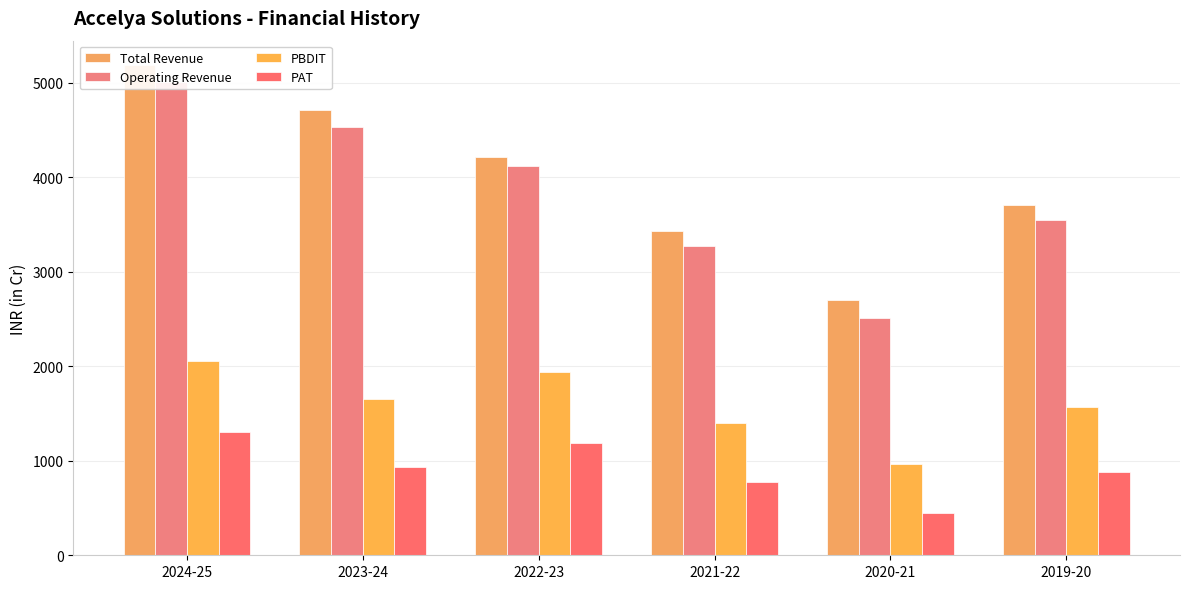

What is the difference between the second highest and minimum values in the Total Revenue series?

2011.3